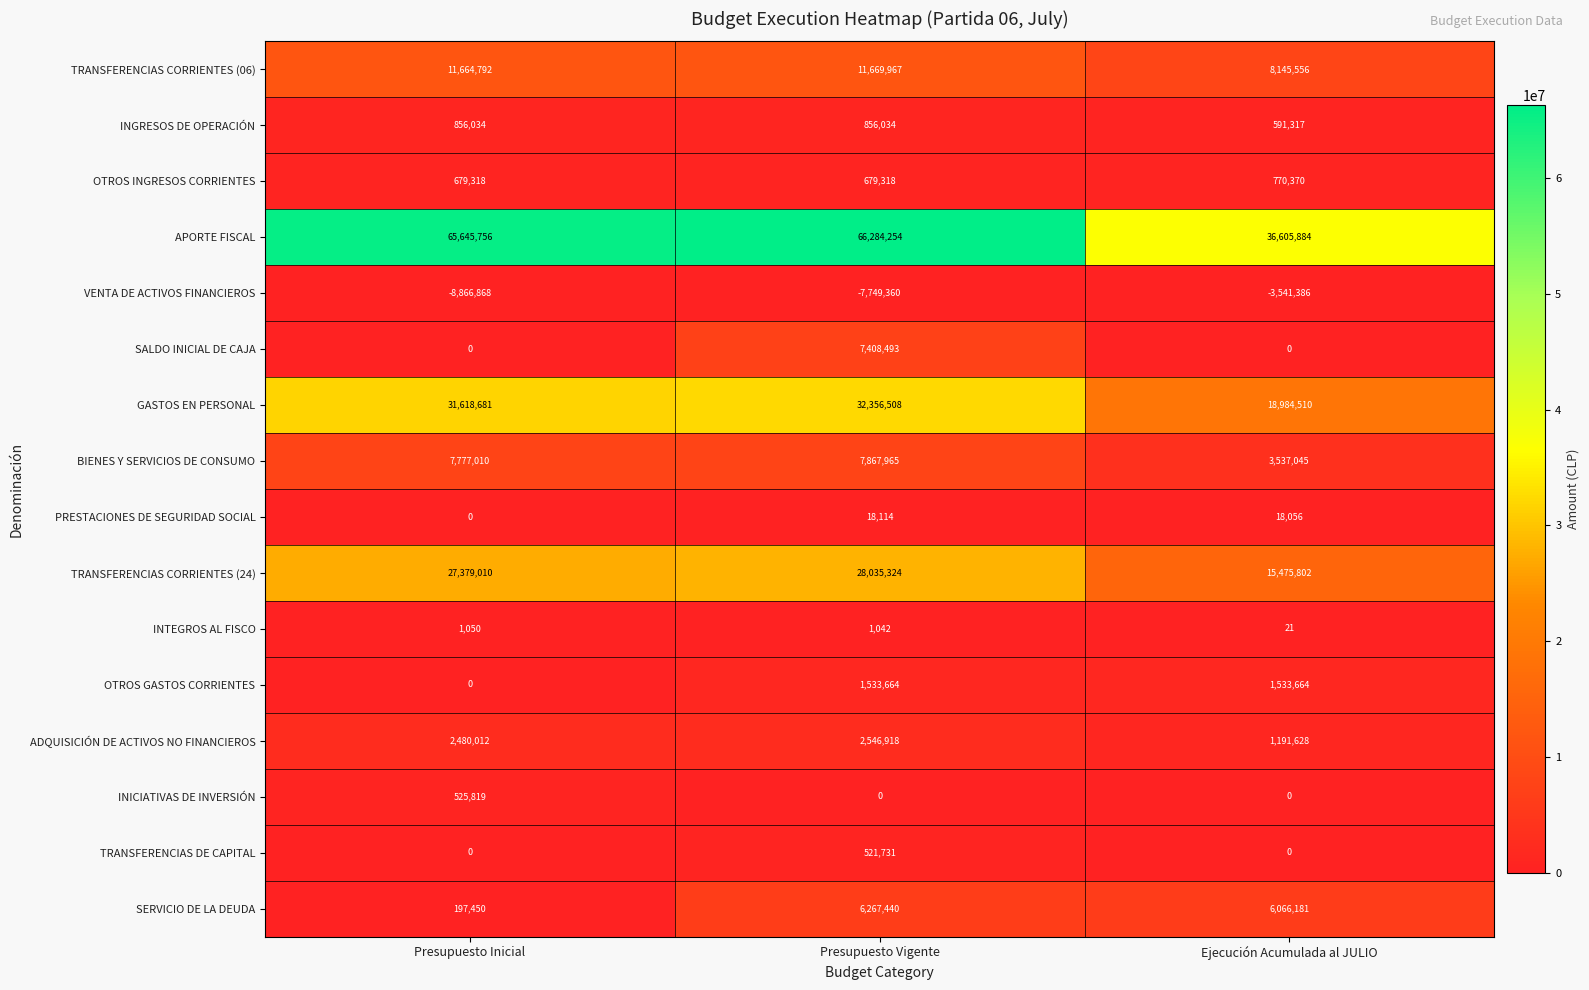

What is the difference between the INICIATIVAS DE INVERSIÓN values at Presupuesto Vigente and Presupuesto Inicial?

525819